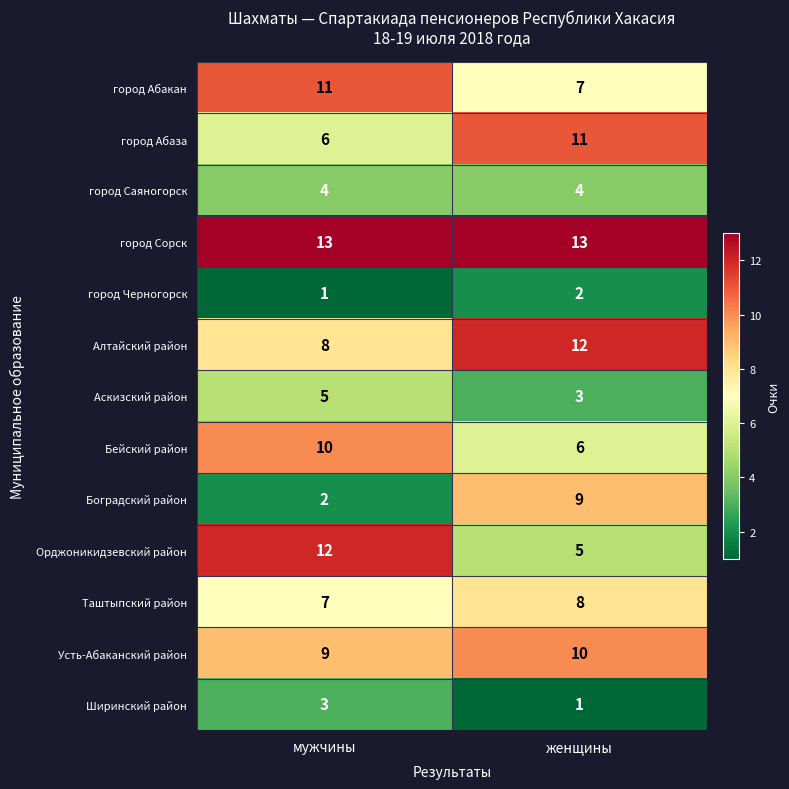

What value does the город Саяногорск series have at женщины?

4